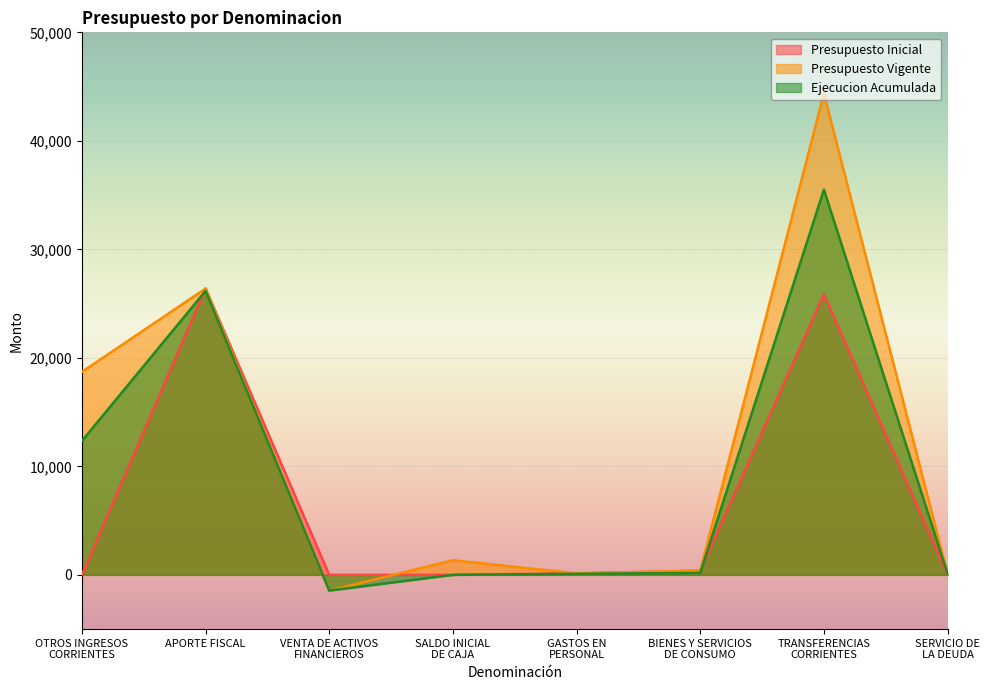

What is the total value across all series at TRANSFERENCIAS
CORRIENTES?

105735